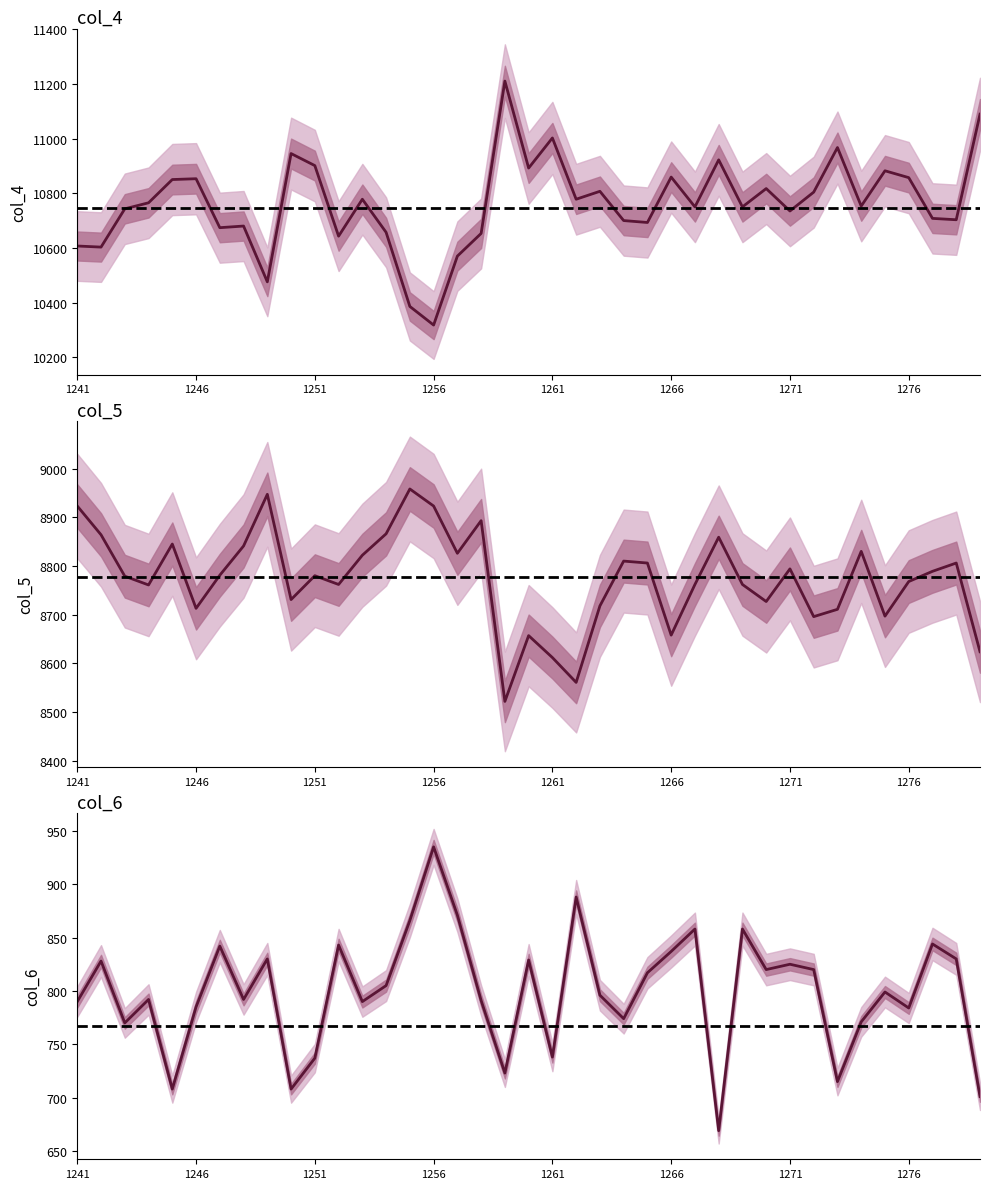

Where is the first local maximum for col_6?

1242